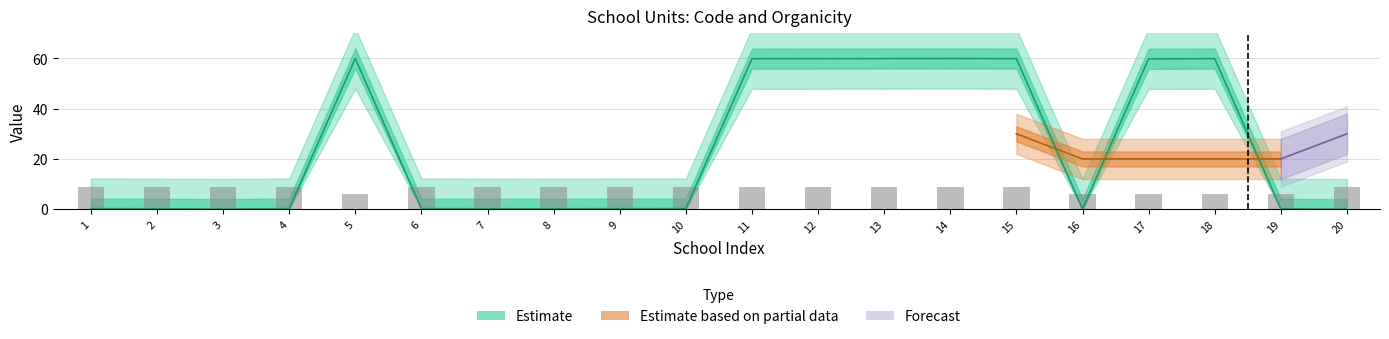

What is the difference between the highest and lowest values at 7?

8.8